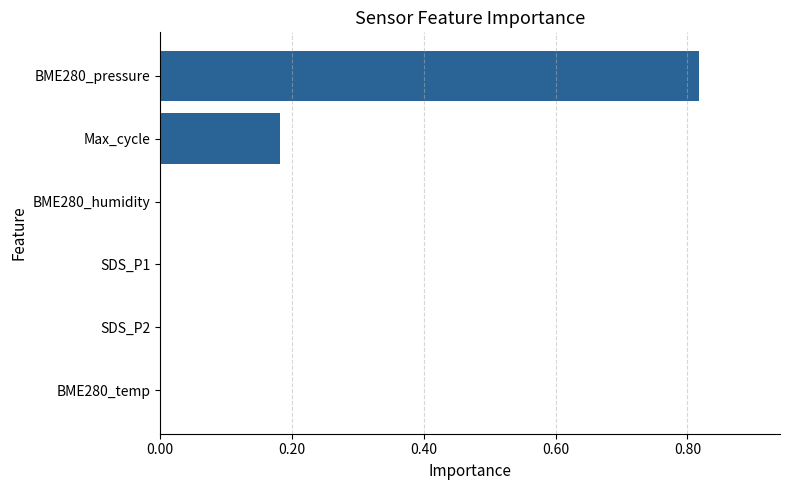

What is the change in value from Max_cycle to BME280_pressure?

+0.6